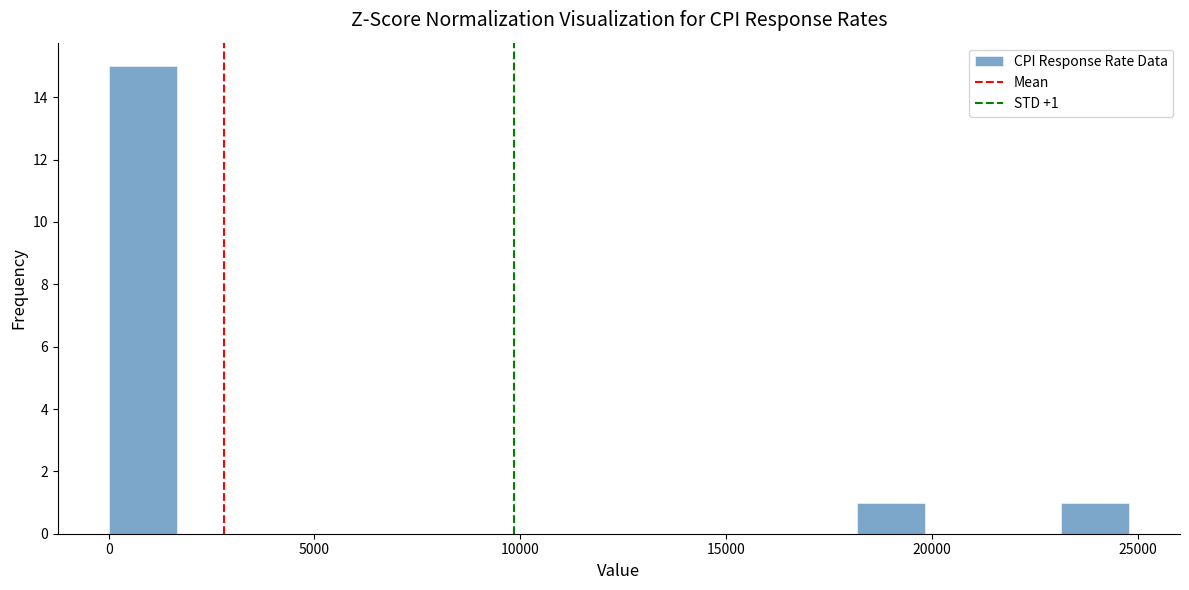

Around what value on the x-axis is the tallest bar? Give the approximate position of its centre, as read against the axis.

1000